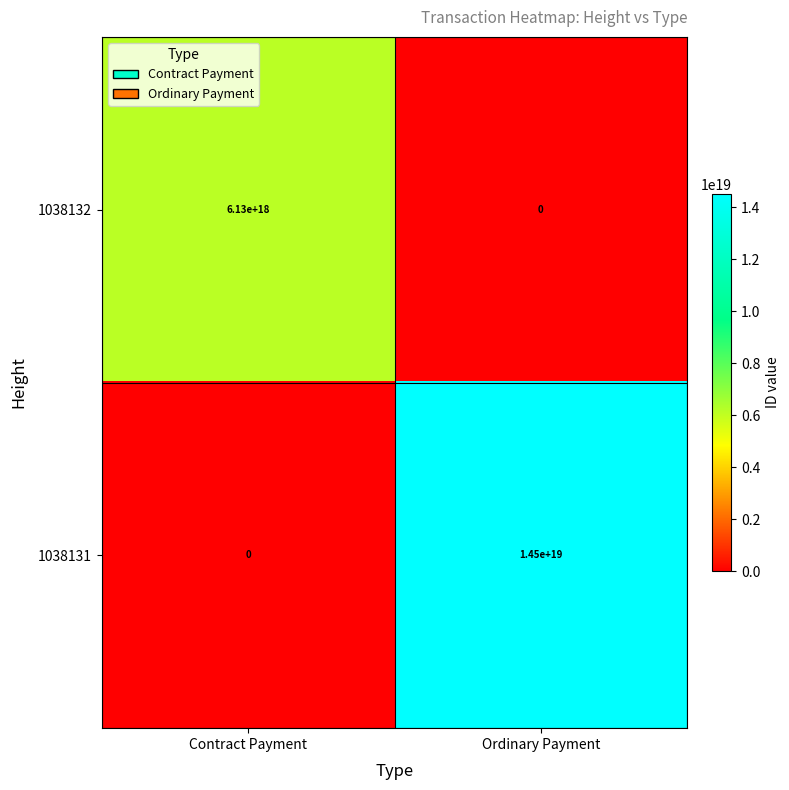

Rank the series by their maximum value, from lowest to highest.

1038132, 1038131